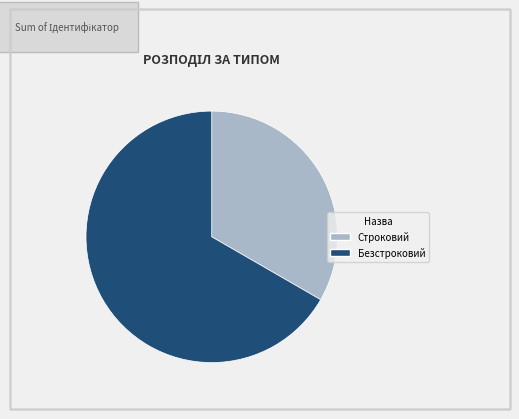

Which has a higher value, Безстроковий or Строковий?

Безстроковий